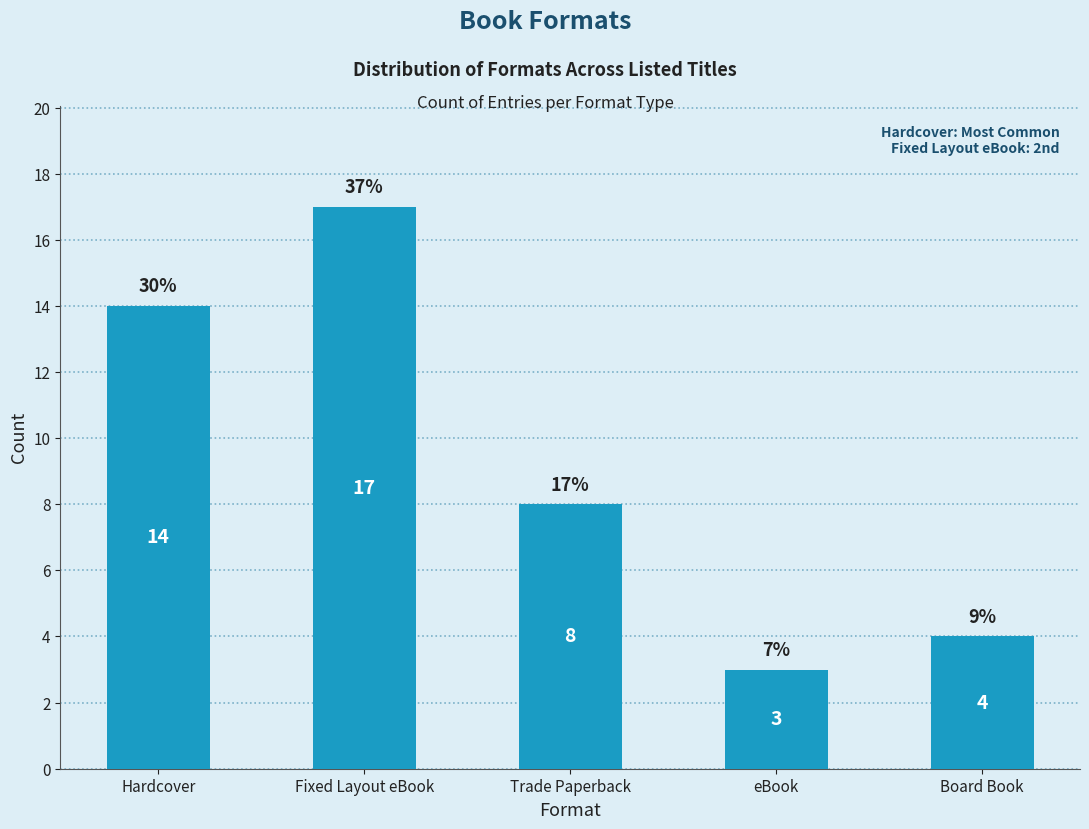

The value at Board Book is 6. True or false?

False